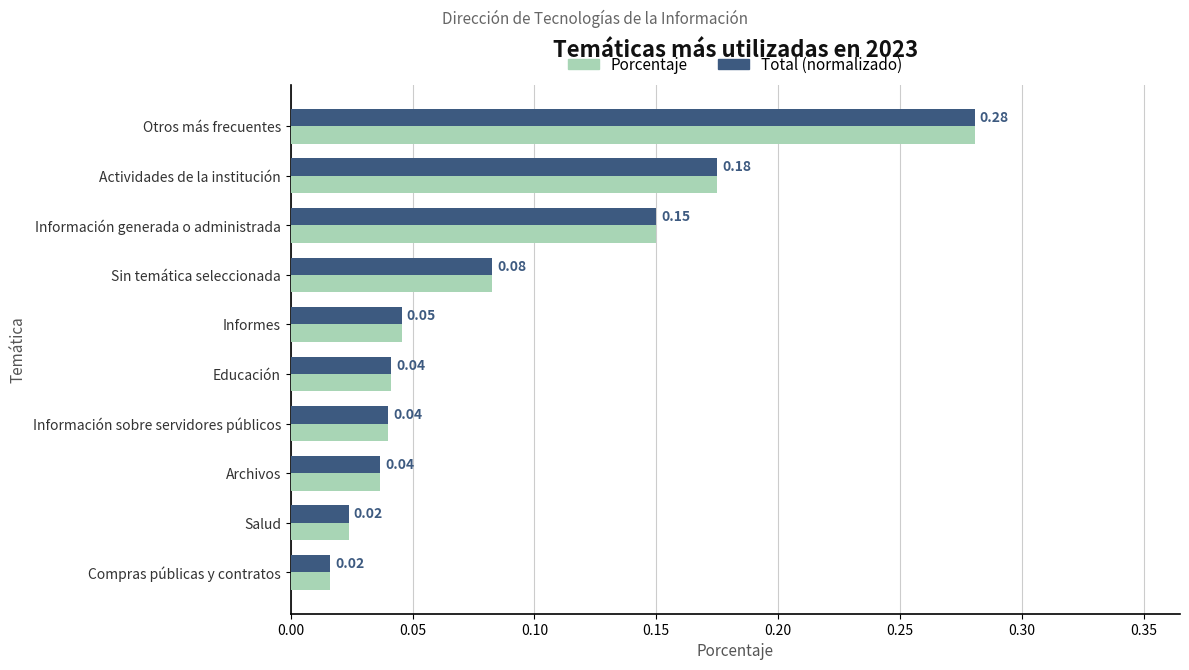

What is the sum of all Total (normalizado) values?

0.9